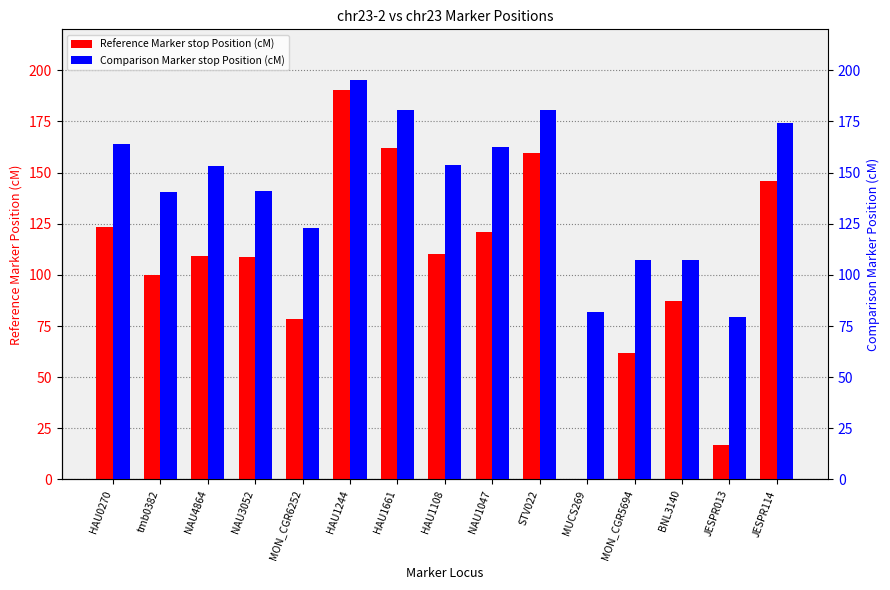

Are the bars horizontal?

No